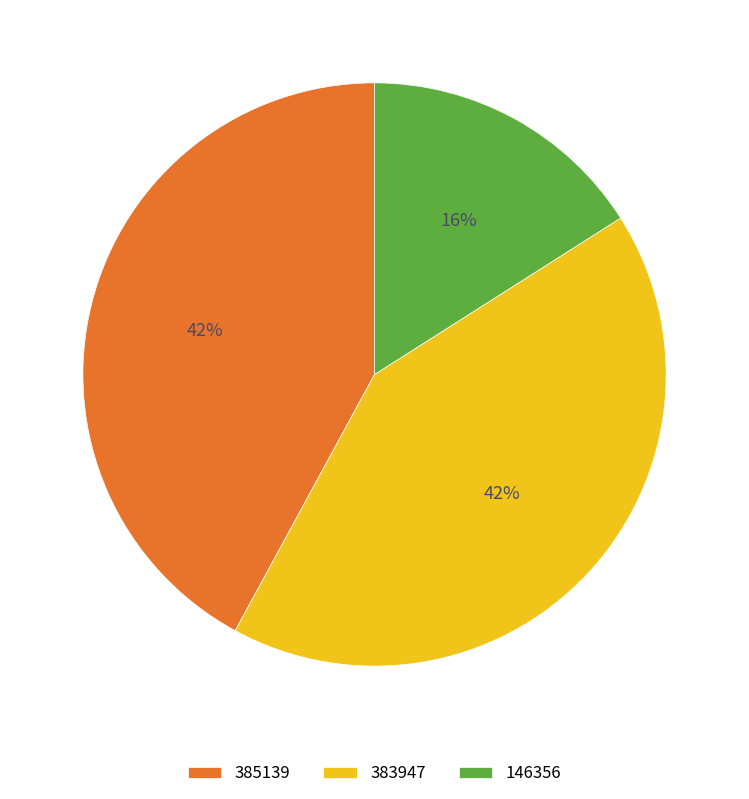

True or false: 385139 accounts for 36% of the total.

False